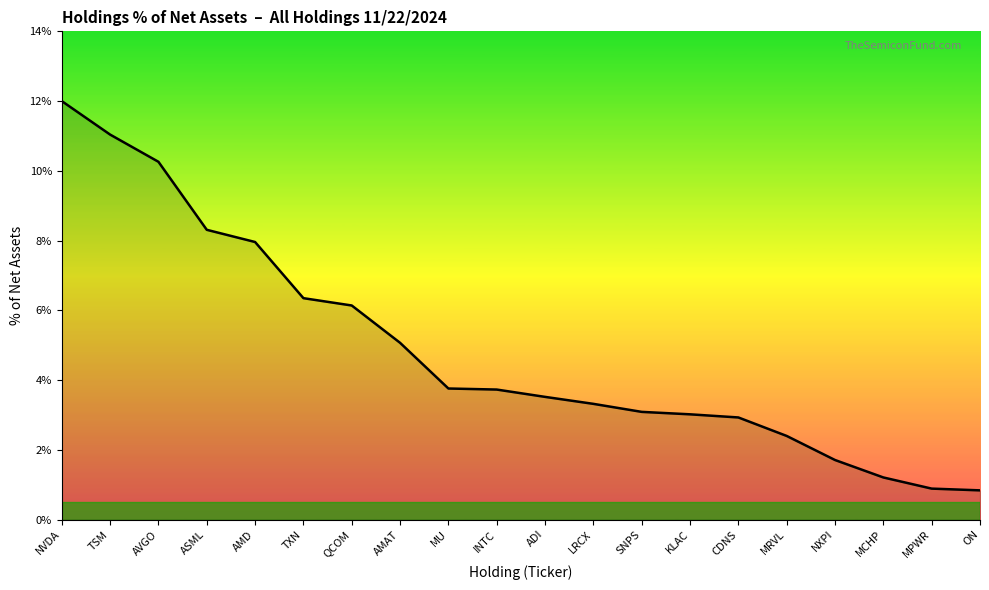

What is the sum of the values at ADI and LRCX?

6.8